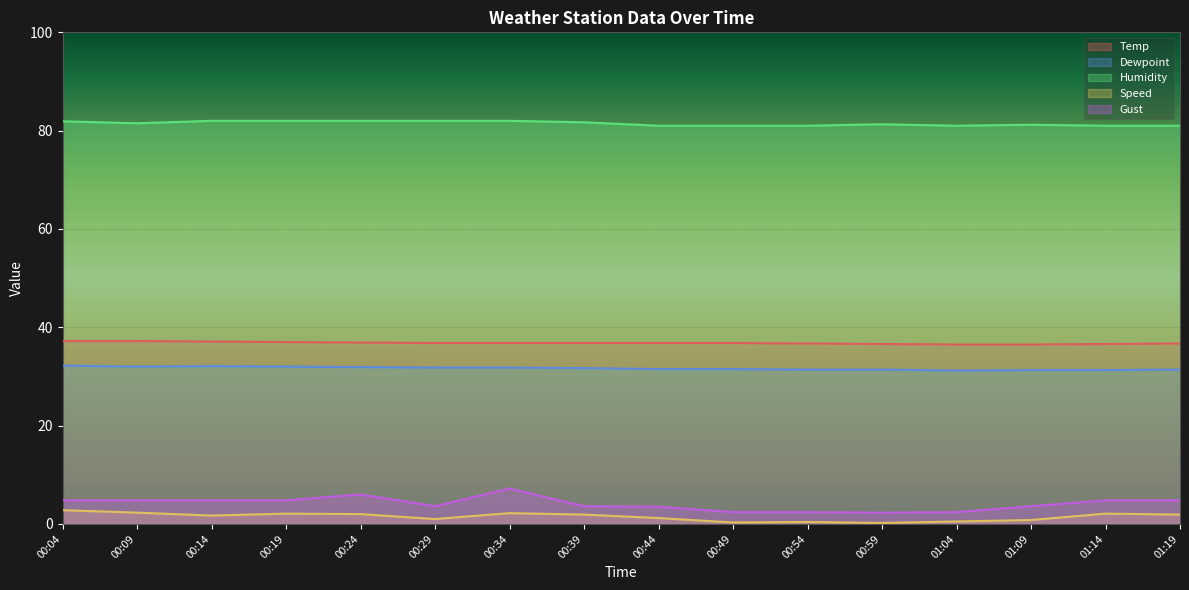

What is the difference between the Temp values at 00:34 and 01:09?

0.3